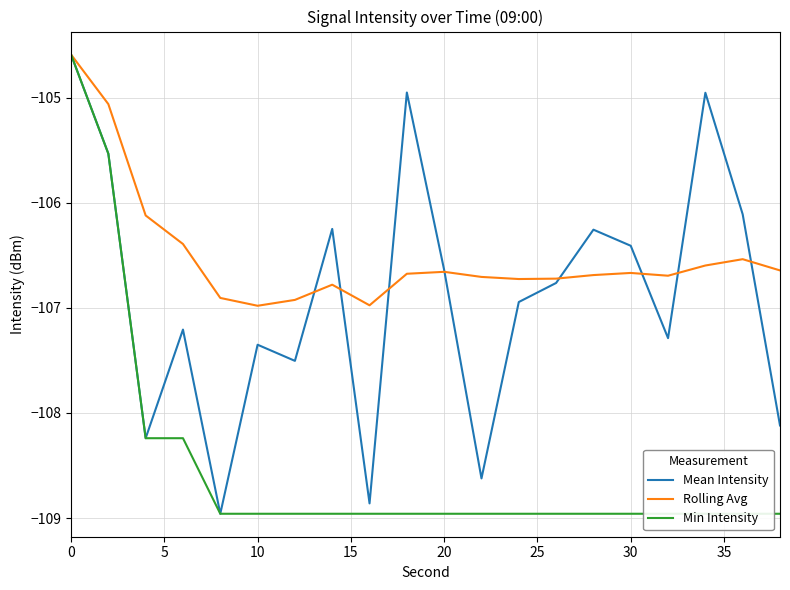

What are all the series names shown in the legend?

Mean Intensity, Rolling Avg, Min Intensity